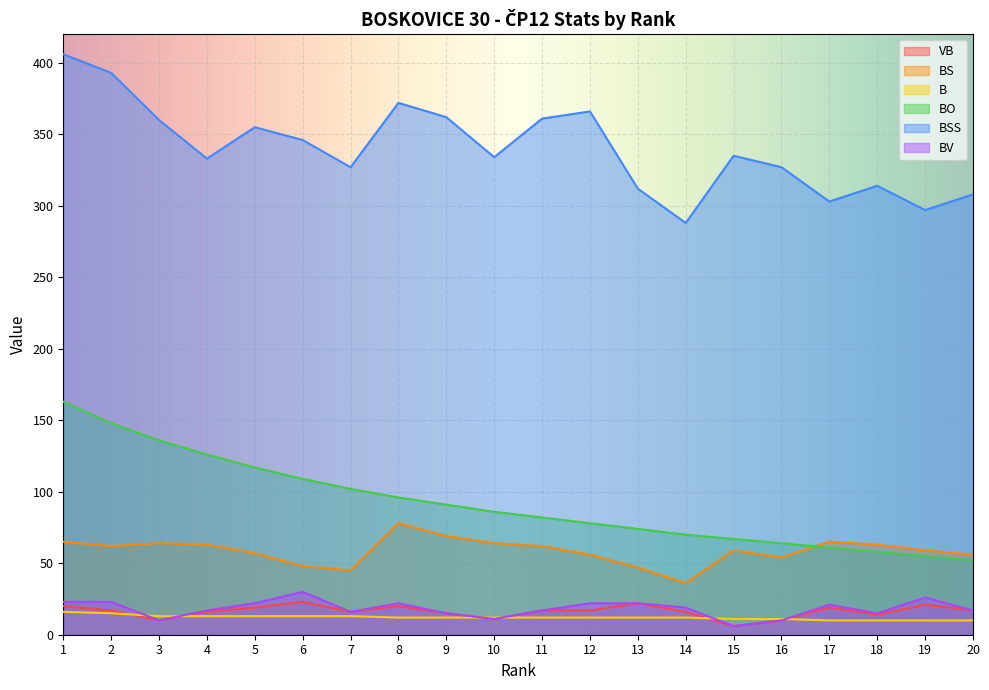

What is the spread (max minus min) of values at 16?

317